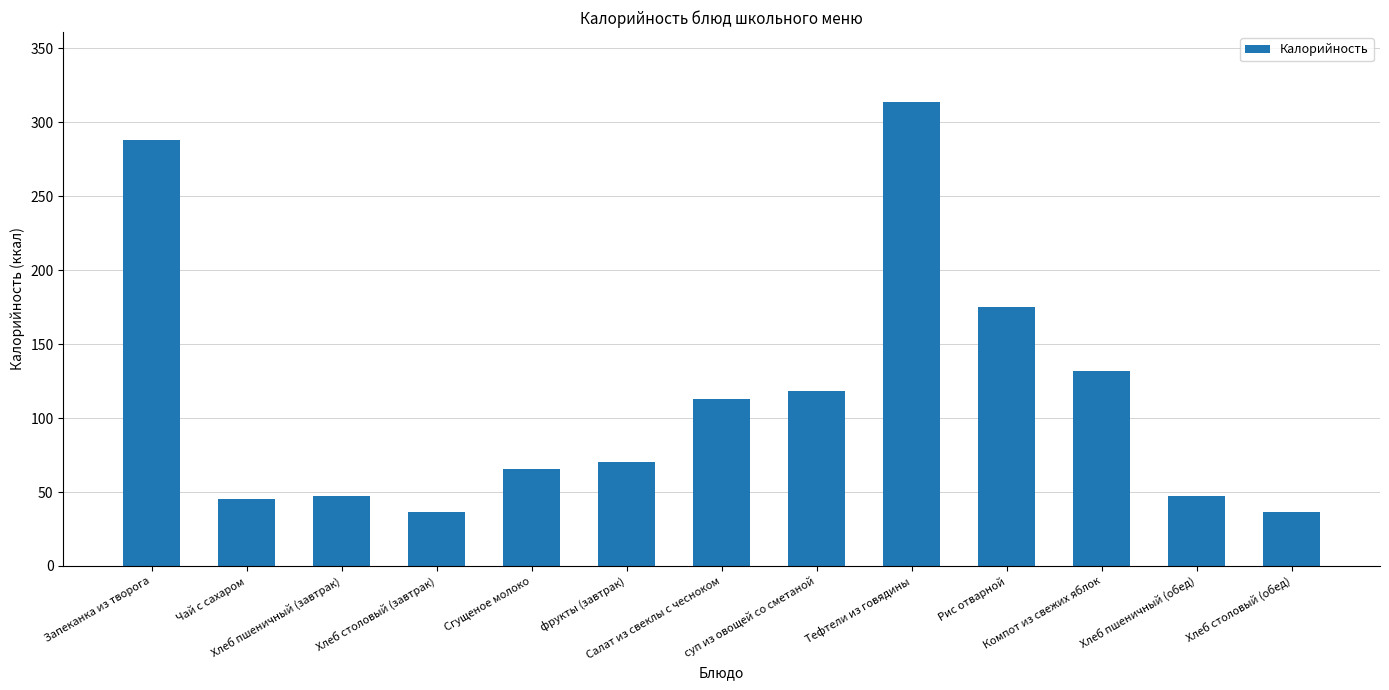

True or false: the data shows 65.6 at Сгущеное молоко.

True